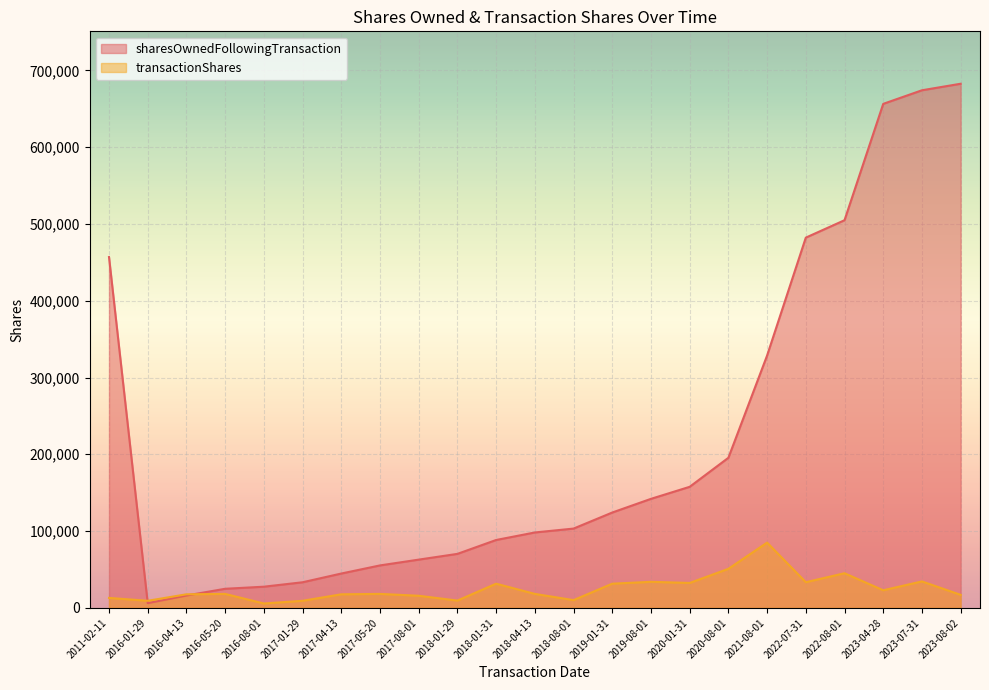

Which series ends up on top after the final intersection of transactionShares and sharesOwnedFollowingTransaction?

sharesOwnedFollowingTransaction